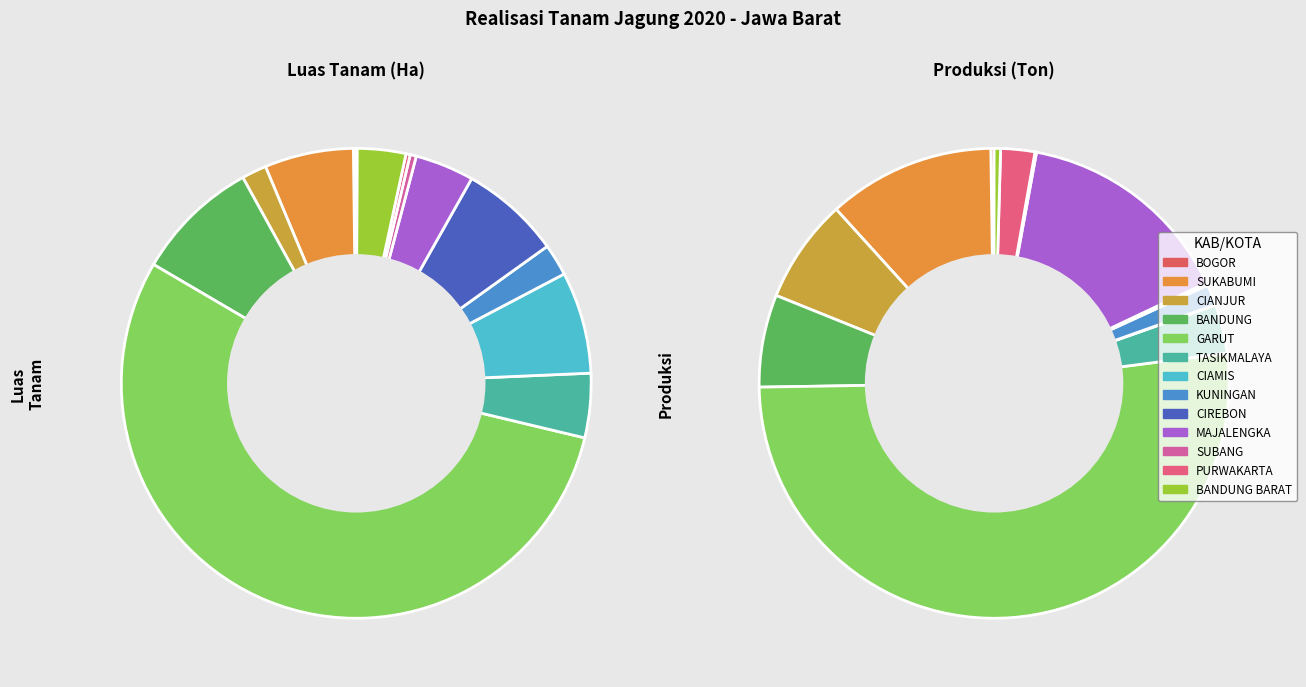

Which category has the biggest portion of the pie?

GARUT